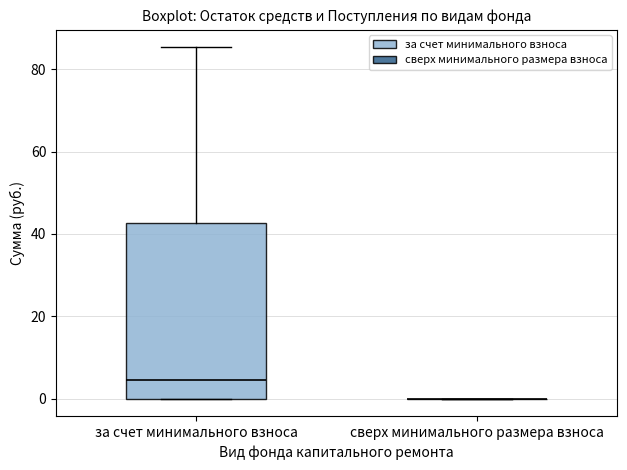

Comparing the boxes themselves (not the whiskers), which one is the tallest?

за счет минимального взноса